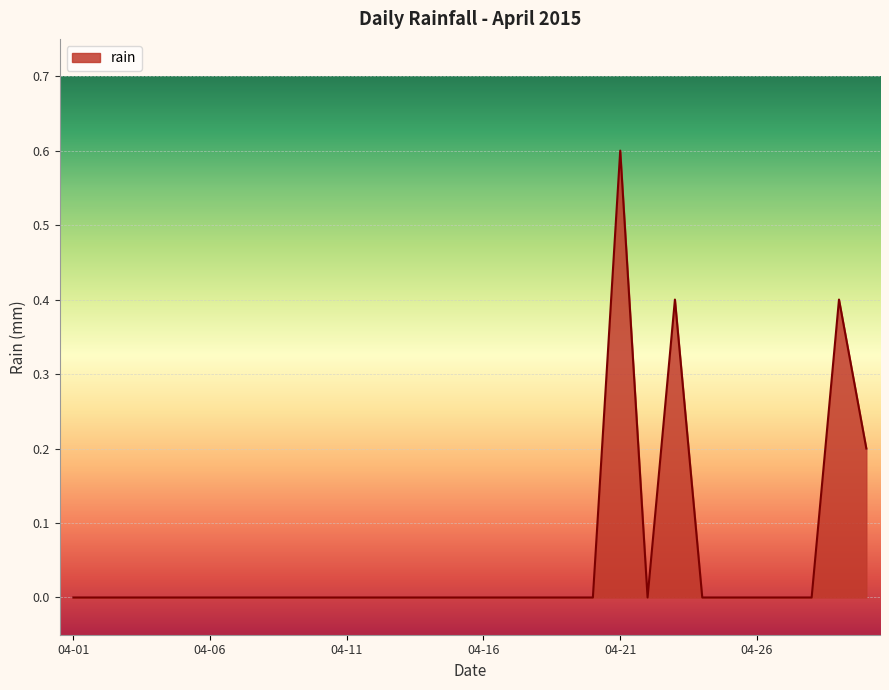

What is the difference between the maximum and minimum values?

0.6